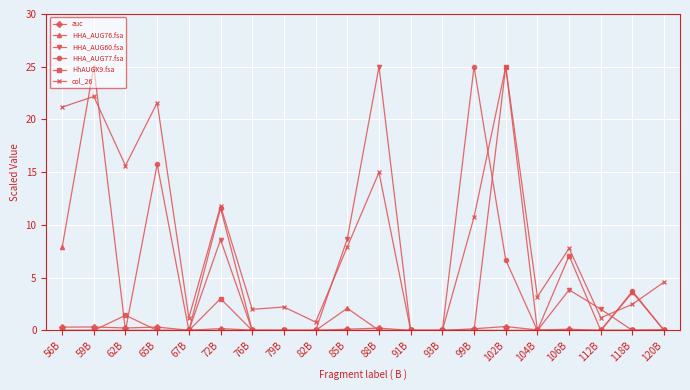

True or false: HHA_AUG60.fsa has a value of 0.0 at 56B.

True